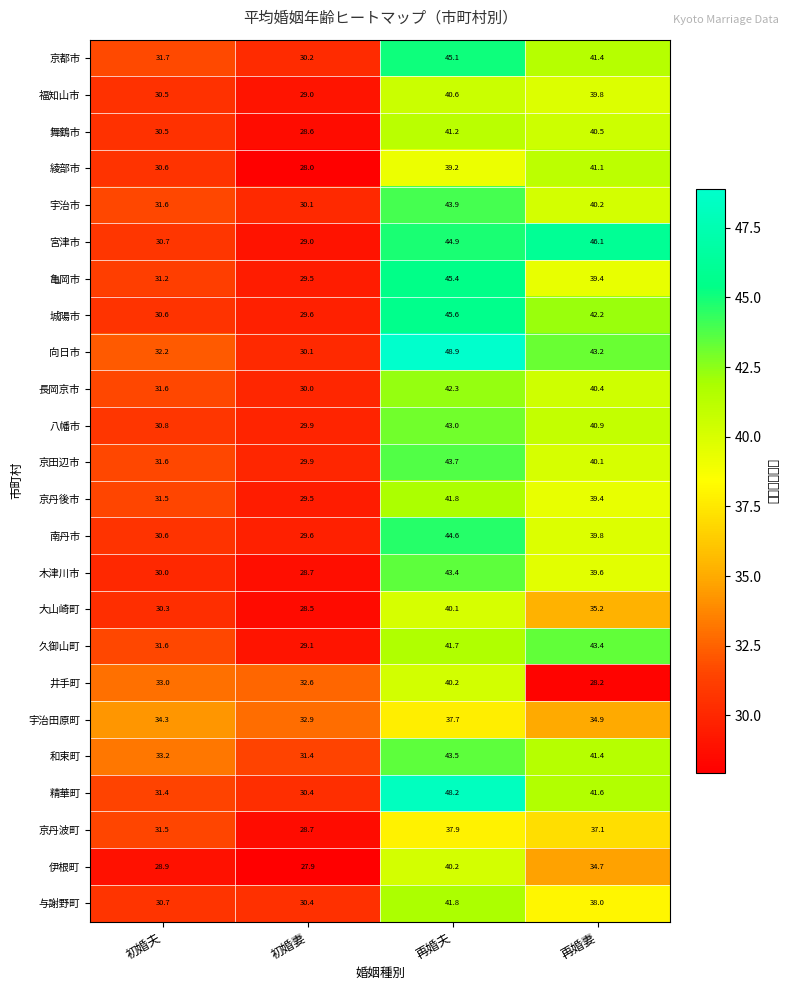

At which label is 木津川市 closest to 36?

再婚妻